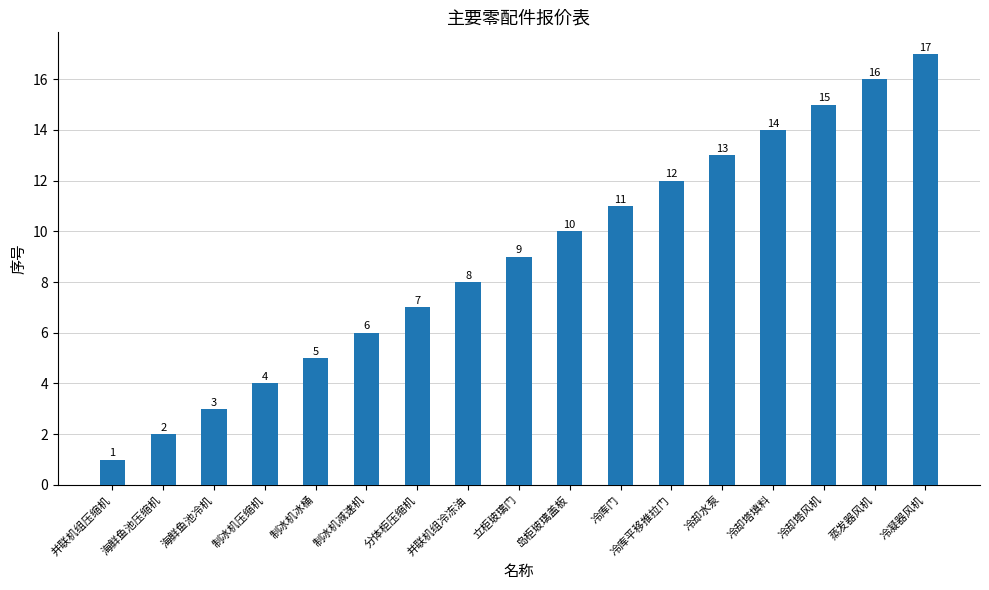

What is the difference between the second highest and second lowest values?

14